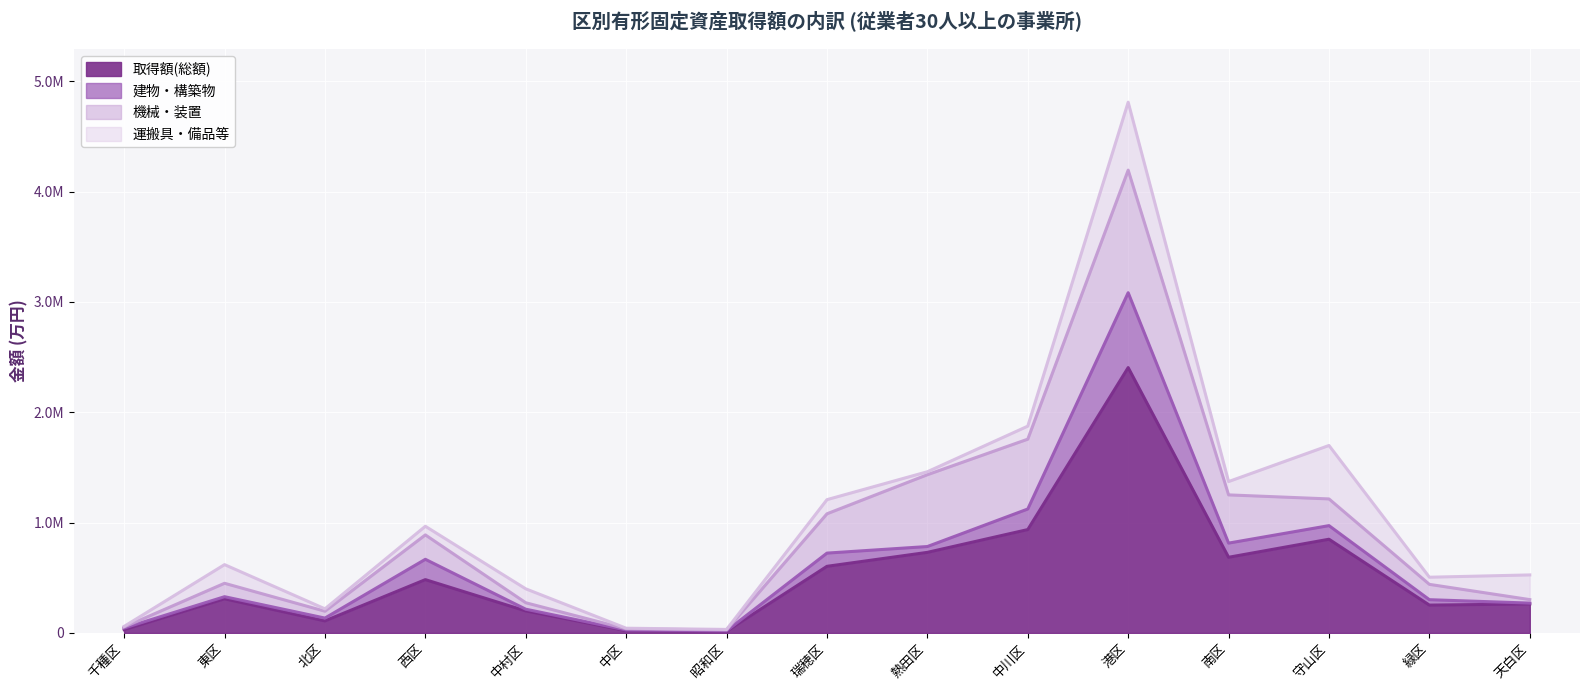

True or false: 取得額(総額) has more than 2 interior local peaks.

True